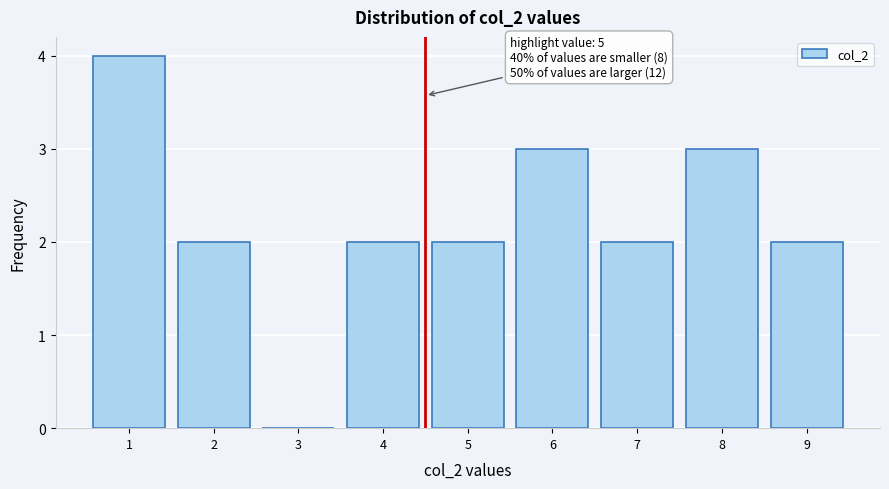

Reading left to right, transcribe all the data shown in this chart.

1=4	2=2	3=0	4=2	5=2	6=3	7=2	8=3	9=2